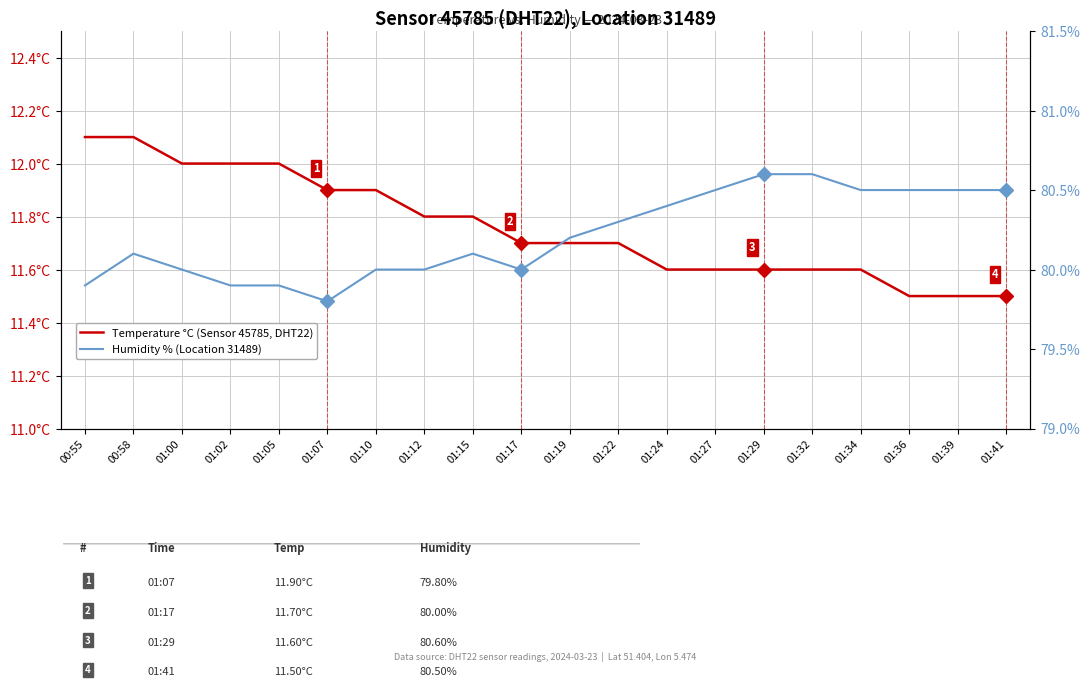

At how many categories does at least one series exceed 31?

20